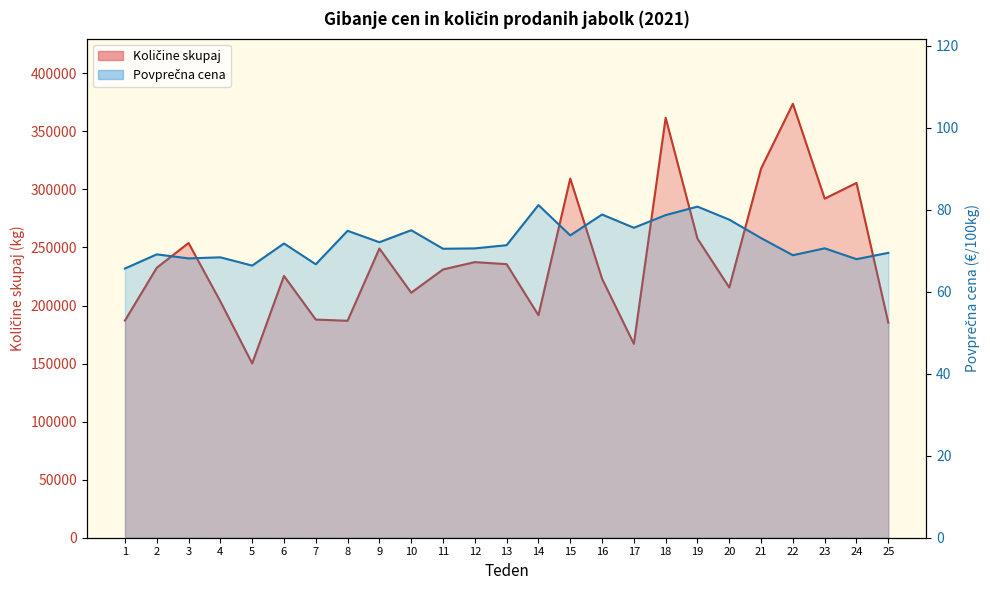

What are all the series names shown in the legend?

Količine skupaj, Povprečna cena